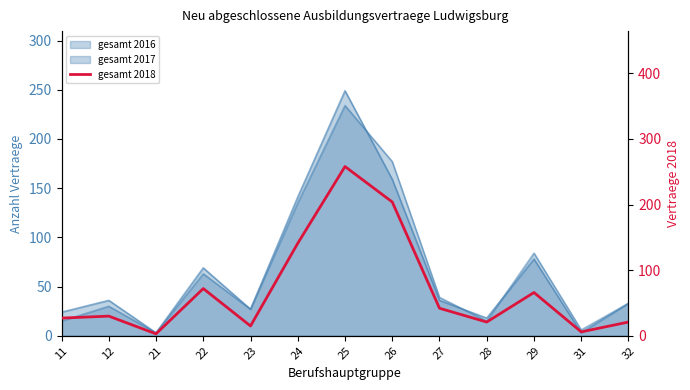

Where is the first local maximum?

12